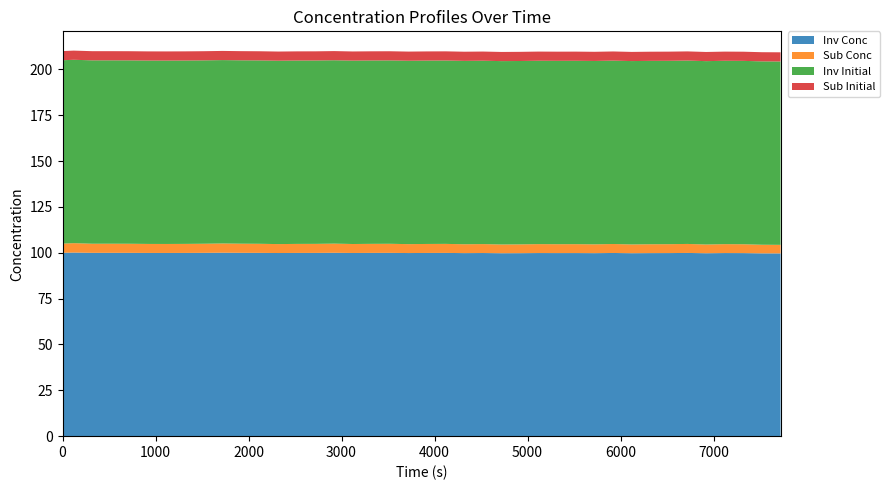

Reading left to right, extract all data points from this chart.

Inv Conc: 100.0	100.1	100.0	100.0	100.0	99.9	99.9	99.9	100.0	100.0	100.0	100.0	99.9	99.9	99.9	100.0	99.9	99.9	100.0	99.9	99.9	99.9	99.8	99.9	99.8	99.8	99.9	99.8	99.9	99.8	99.9	99.8	99.8	99.8	99.9	99.8	99.9	99.8	99.7	99.7
Sub Conc: 5.0	5.1	5.0	5.0	5.0	4.9	4.9	4.9	5.0	5.0	5.0	5.0	4.9	4.9	4.9	5.0	4.9	4.9	5.0	4.9	4.9	4.9	4.8	4.9	4.8	4.8	4.9	4.8	4.9	4.8	4.9	4.8	4.8	4.8	4.9	4.8	4.9	4.8	4.7	4.7
Inv Initial: 100.0	100.0	100.0	100.0	100.0	100.0	100.0	100.0	100.0	100.0	100.0	100.0	100.0	100.0	100.0	100.0	100.0	100.0	100.0	100.0	100.0	100.0	100.0	100.0	100.0	100.0	100.0	100.0	100.0	100.0	100.0	100.0	100.0	100.0	100.0	100.0	100.0	100.0	100.0	100.0
Sub Initial: 5.0	5.0	5.0	5.0	5.0	5.0	5.0	5.0	5.0	5.0	5.0	5.0	5.0	5.0	5.0	5.0	5.0	5.0	5.0	5.0	5.0	5.0	5.0	5.0	5.0	5.0	5.0	5.0	5.0	5.0	5.0	5.0	5.0	5.0	5.0	5.0	5.0	5.0	5.0	5.0